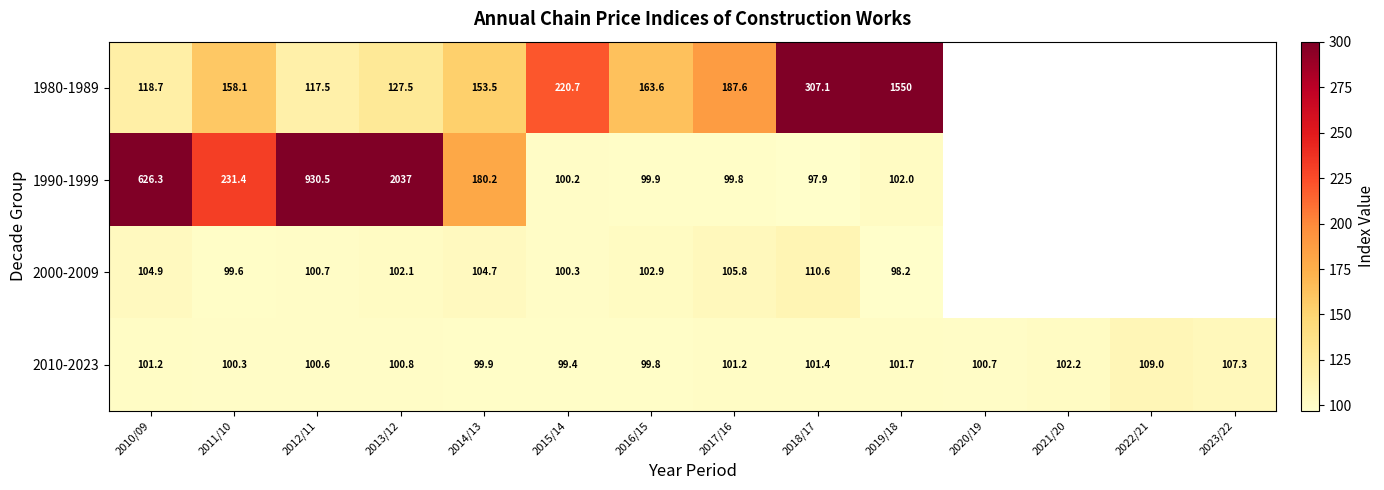

What is the total value across all series at 2013/12?

2367.4